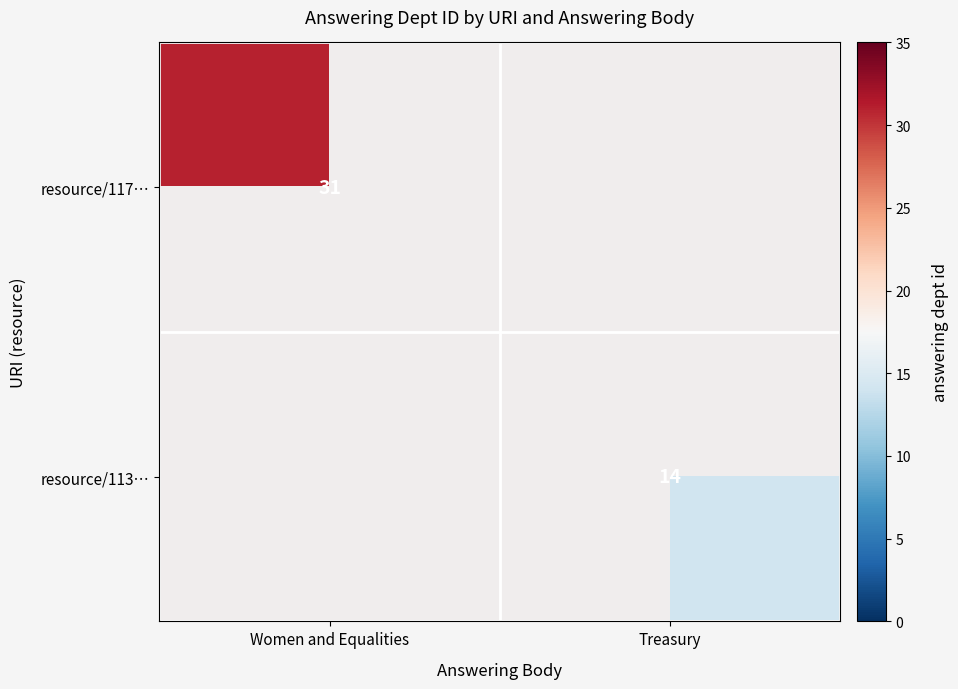

The resource/113… series shows 14 at Treasury. True or false?

True